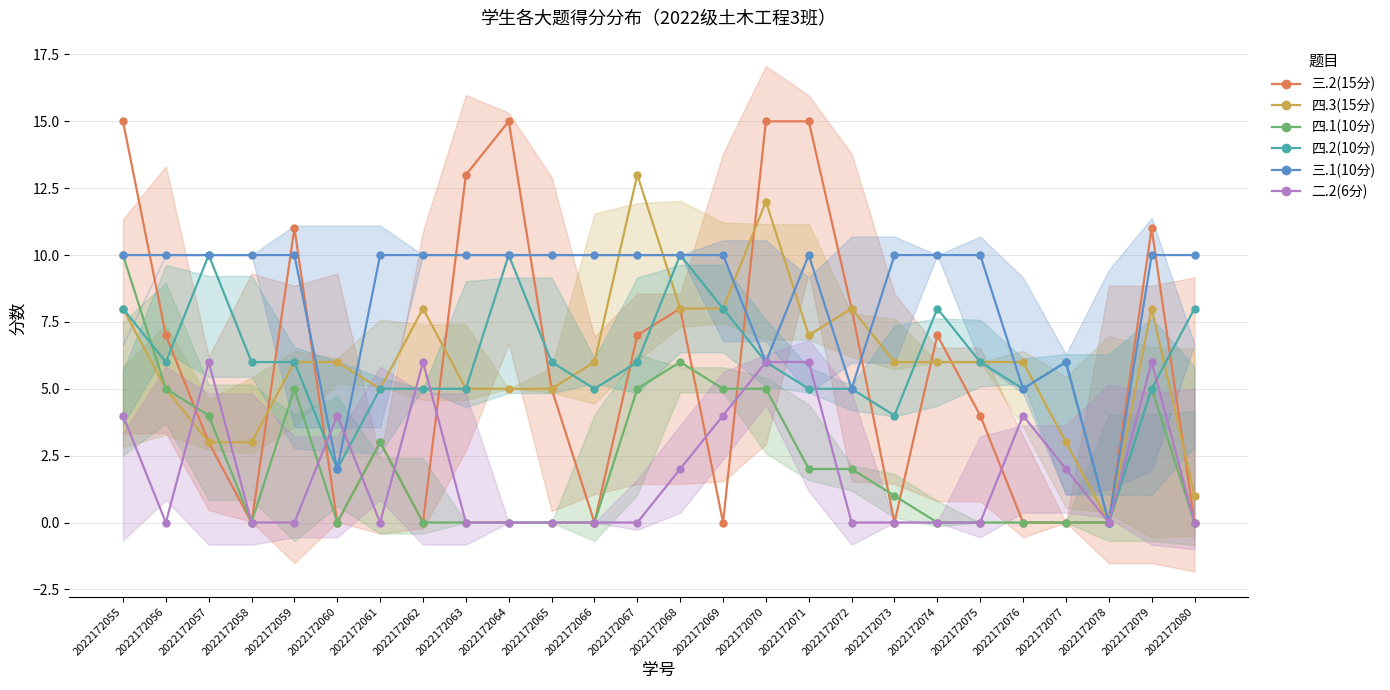

Where is the first local maximum for 三.2(15分)?

2022172059